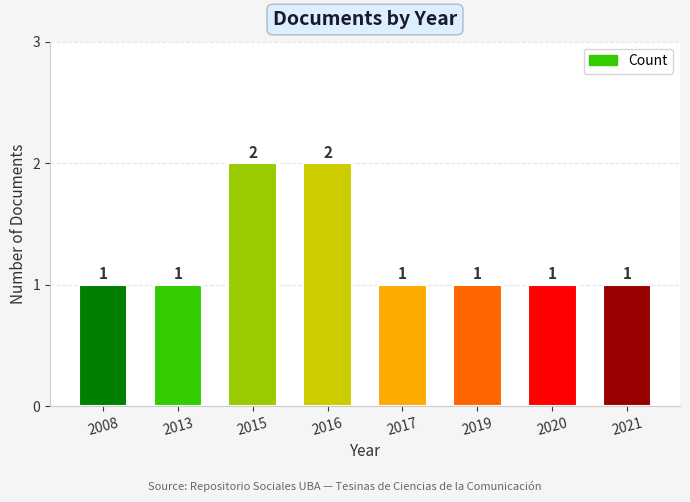

Reading left to right, extract all data points from this chart.

2008=1	2013=1	2015=2	2016=2	2017=1	2019=1	2020=1	2021=1